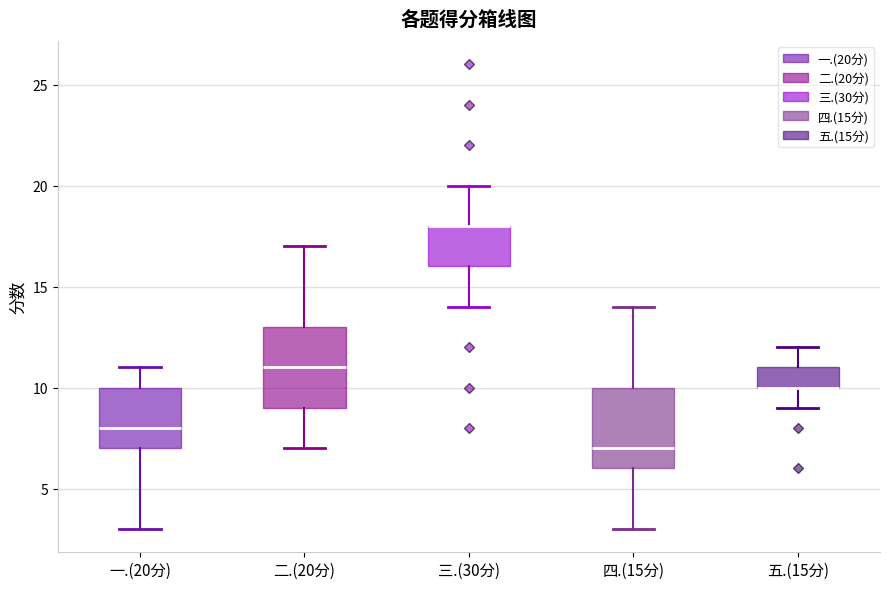

Reading left to right, read every box against the y-axis: the position of its median line, the range the box covers, and the ends of its whiskers. The values are not printed on the chart, so give them approximately, as read against the axis.

一.(20分): median 8, box 7 to 10, whiskers 3 to 11
二.(20分): median 11, box 9 to 13, whiskers 7 to 17
三.(30分): median 18 (drawn on the box's upper edge), box 16 to 18, whiskers 14 to 20
四.(15分): median 7, box 6 to 10, whiskers 3 to 14
五.(15分): median 10 (drawn on the box's lower edge), box 10 to 11, whiskers 9 to 12